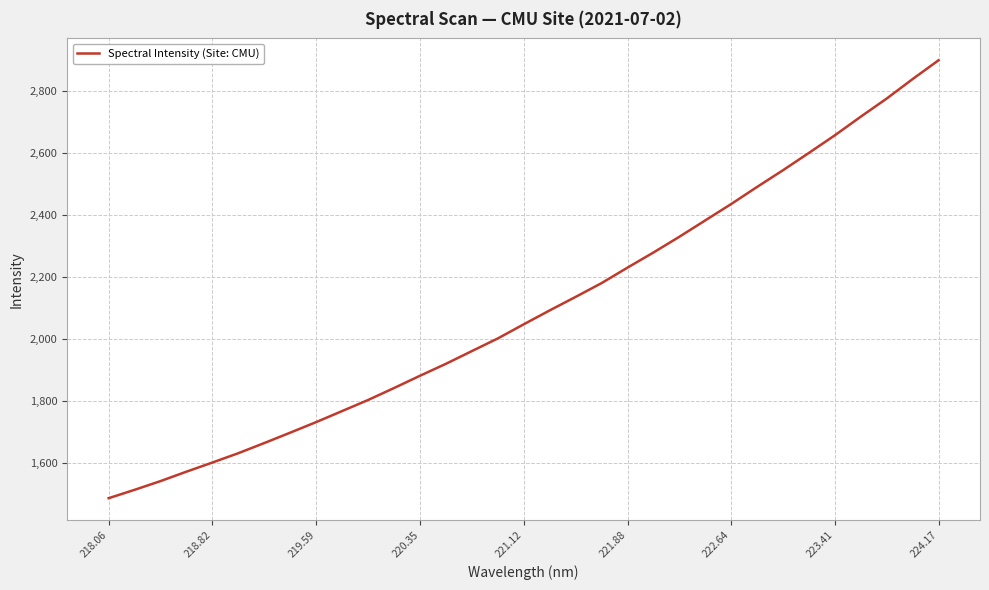

What is the difference between the maximum and minimum values?

1413.0